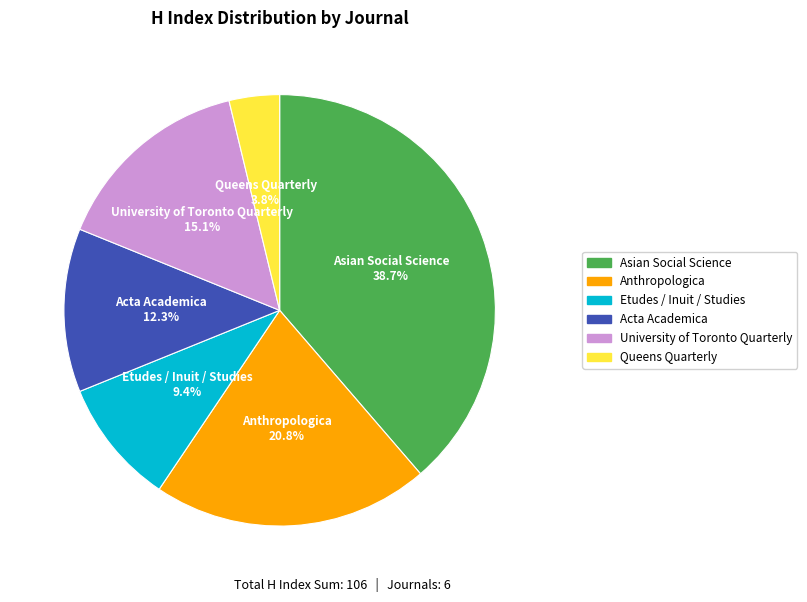

Rank the categories by value from highest to lowest.

Asian Social Science, Anthropologica, University of Toronto Quarterly, Acta Academica, Etudes / Inuit / Studies, Queens Quarterly